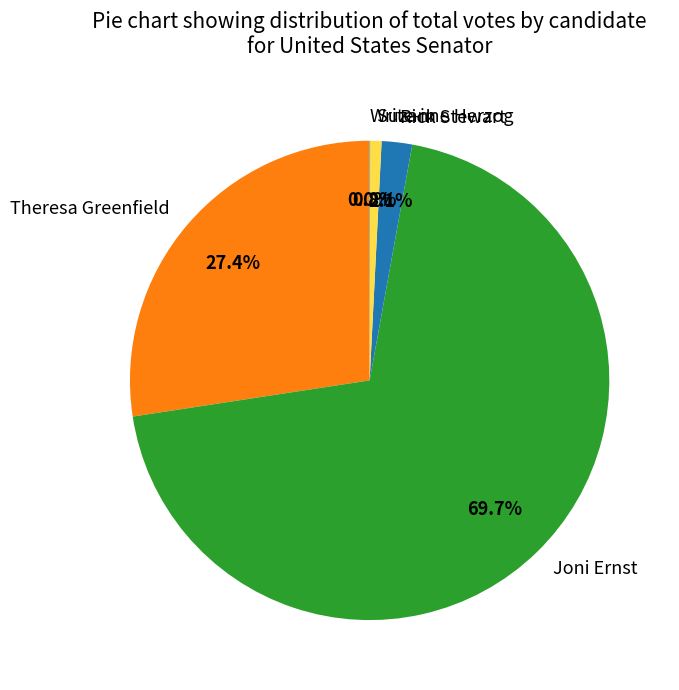

Does any single category account for the majority?

Yes